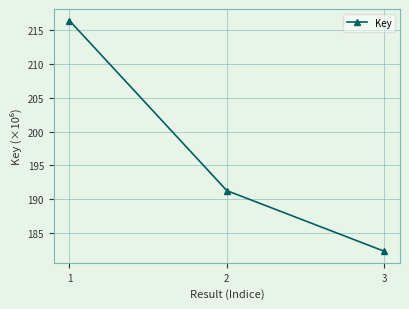

Read the value at 2.

191.2